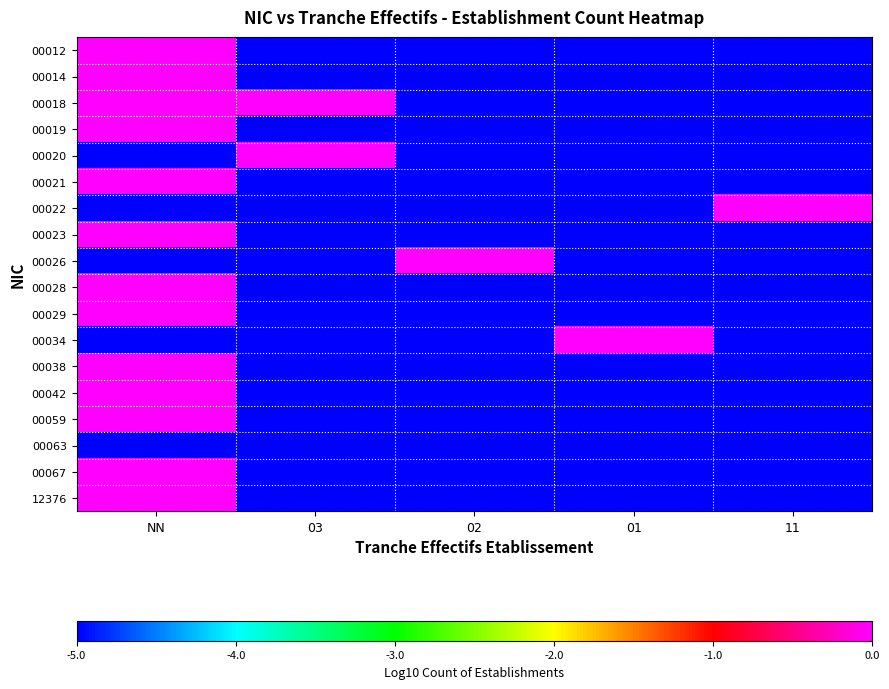

What is the total value across all series at 03?

-80.0